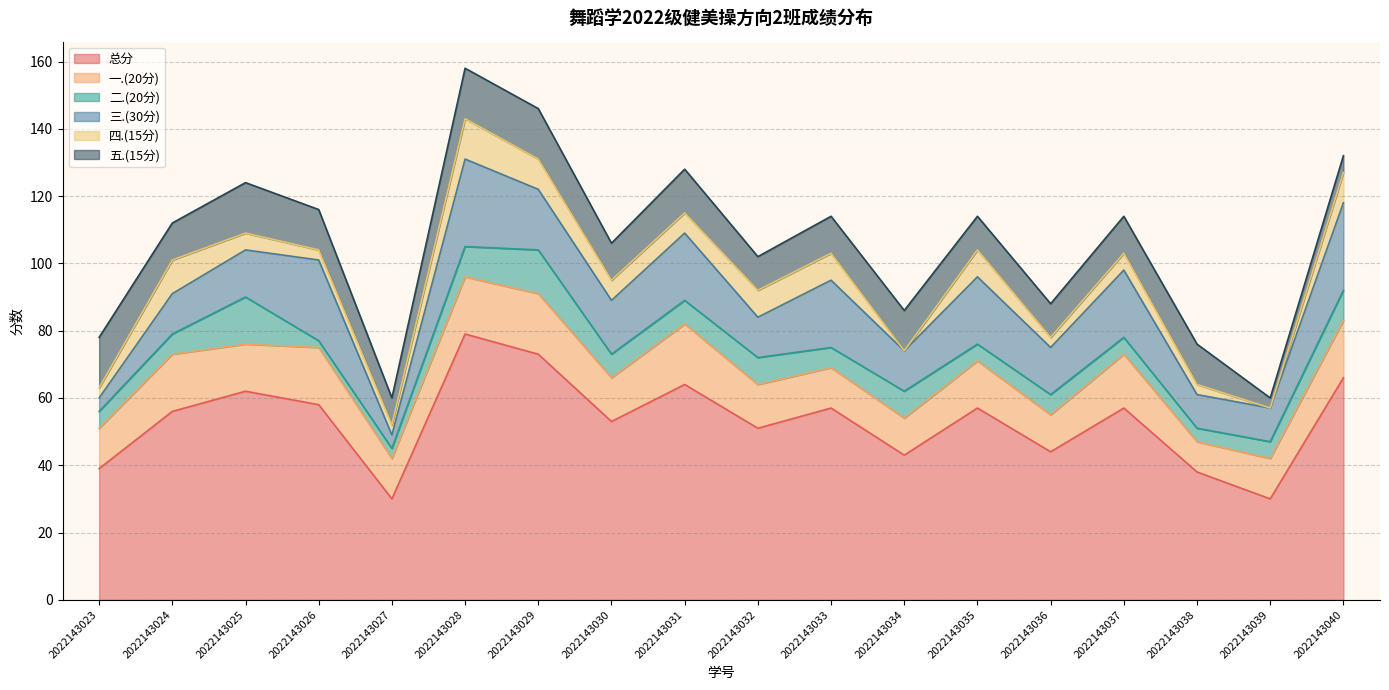

Where is the first local maximum for 五.(15分)?

2022143025